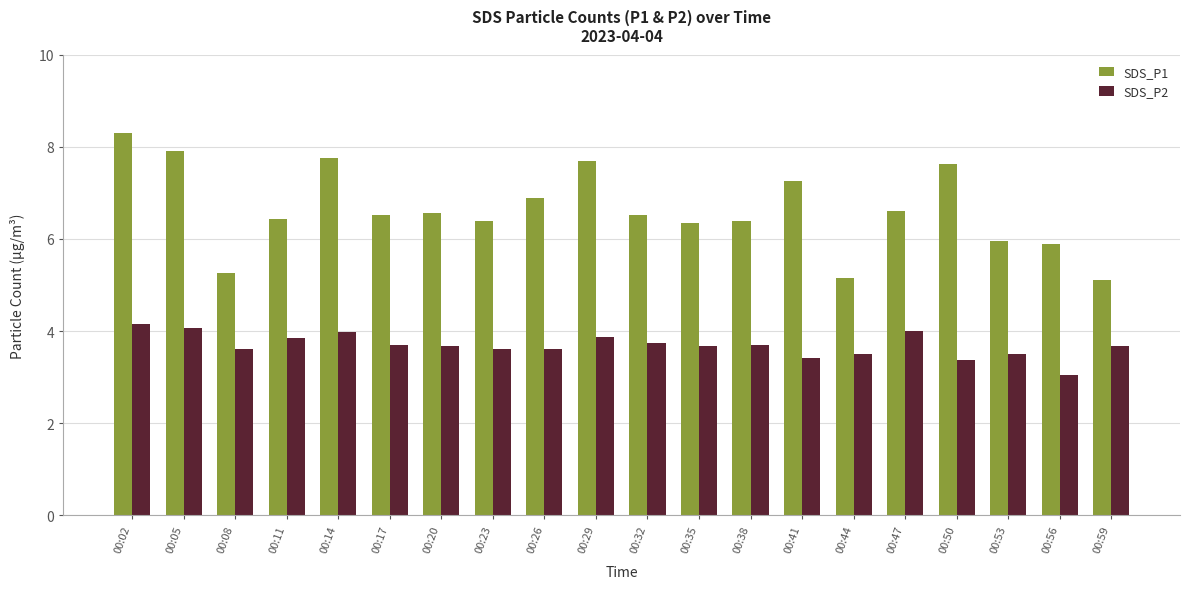

Is it true that SDS_P1 equals 6.6 at 00:47?

True